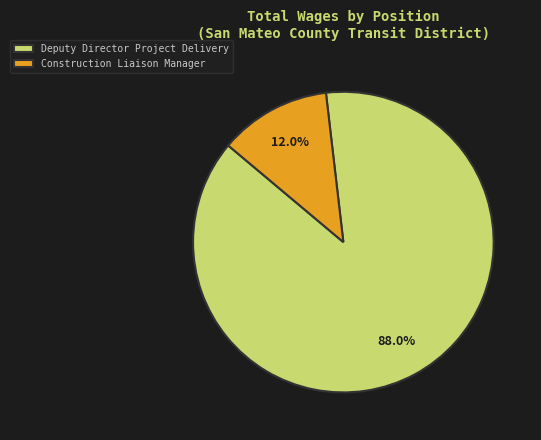

Is the sum of Construction Liaison Manager and Deputy Director Project Delivery greater than half?

Yes